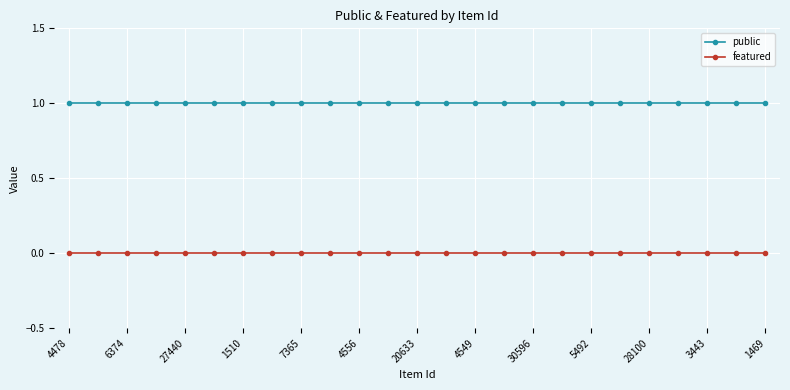

Rank the series by their maximum value, from lowest to highest.

featured, public